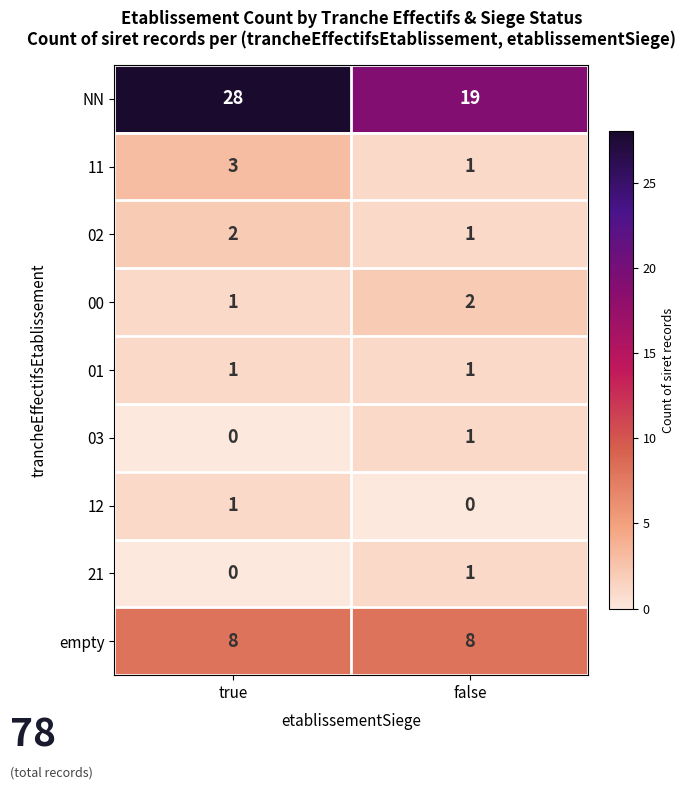

At which category is the sum across all series the highest?

true